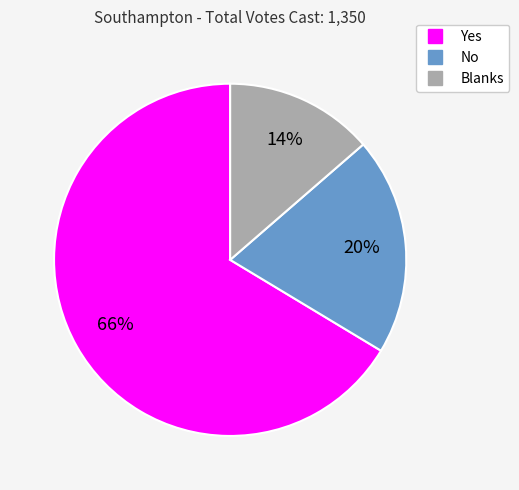

What is the smallest slice in the pie chart?

Blanks